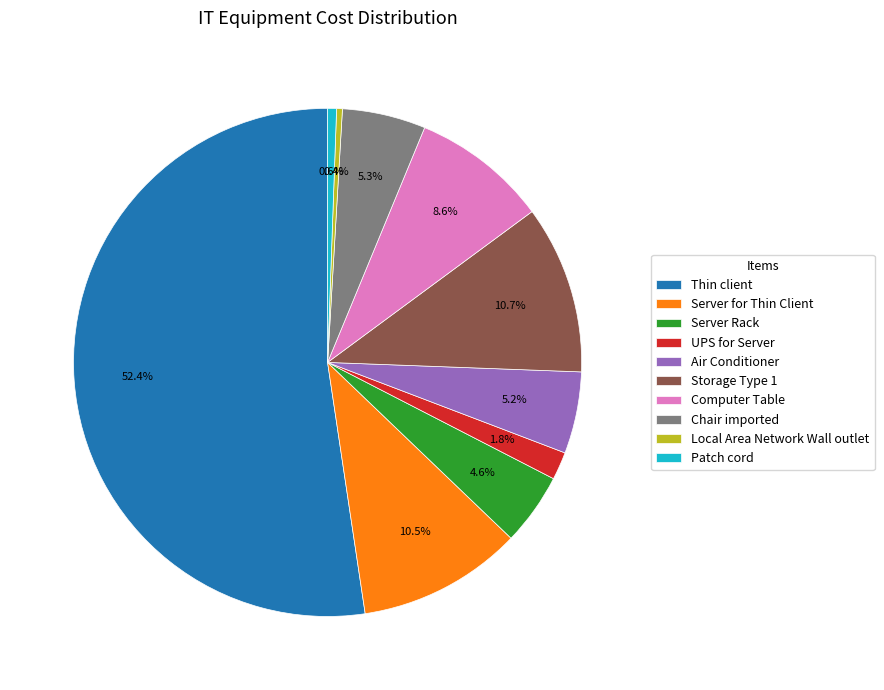

Is there any slice that represents more than half of the pie?

Yes